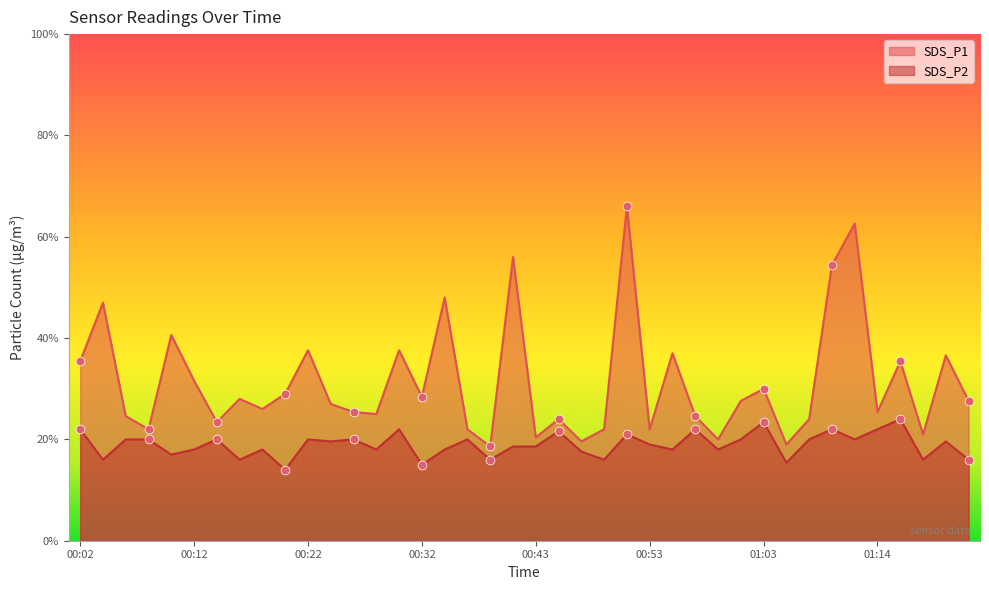

What are all the series names shown in the legend?

SDS_P1, SDS_P2